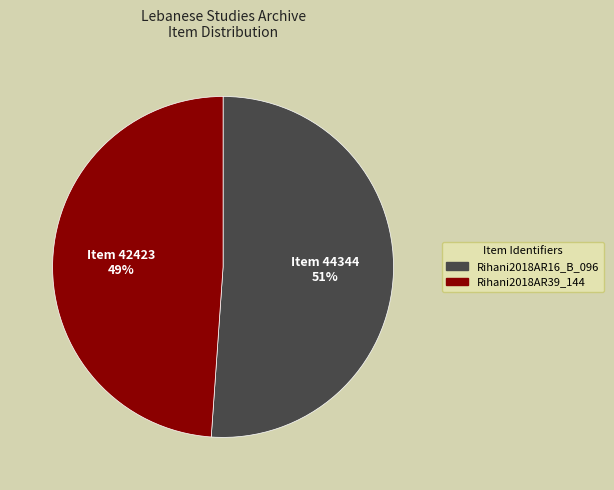

To the nearest percent, what is the difference between the largest and smallest slice percentages?

2%